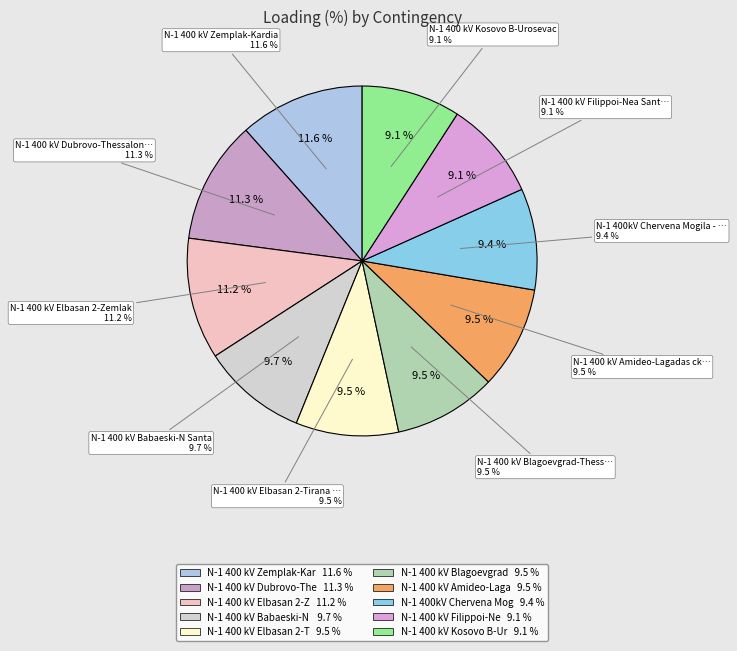

What percentage is NOT represented by MK_GR_CO_00002?

88.7%